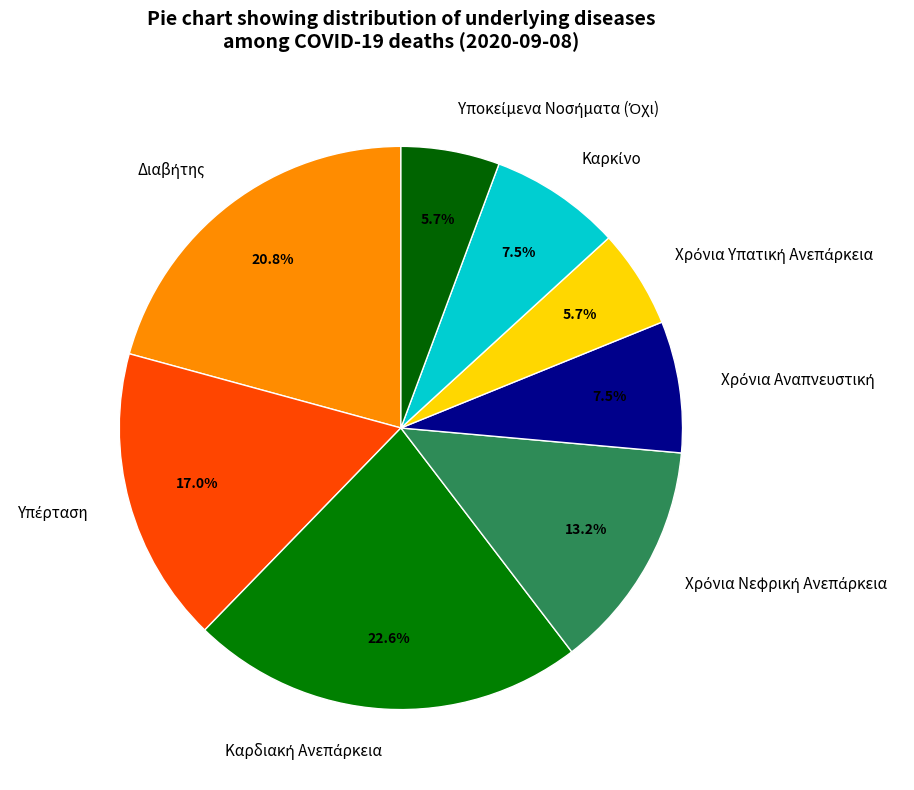

To the nearest percent, what is the average slice percentage?

12%